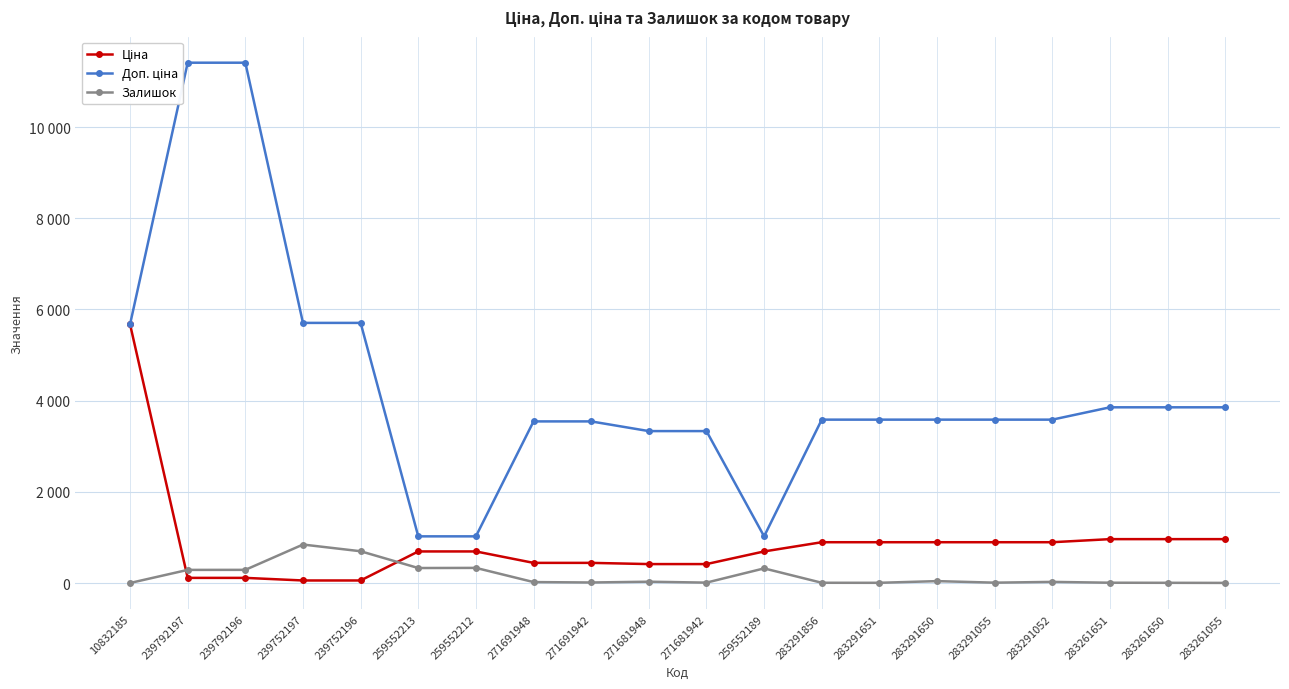

Which category has the highest value across all series?

239792197